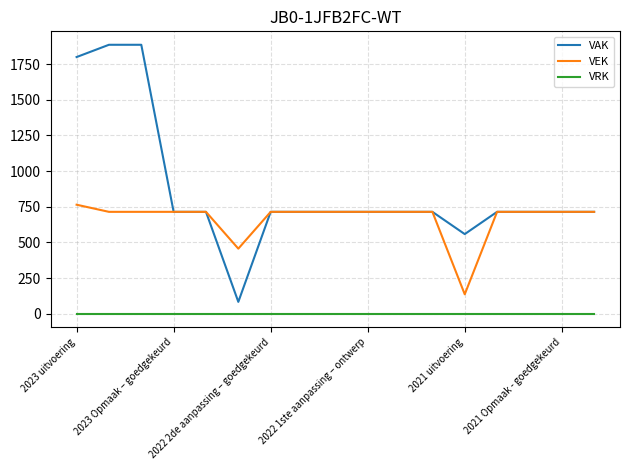

True or false: VRK and VEK intersect in this chart.

False